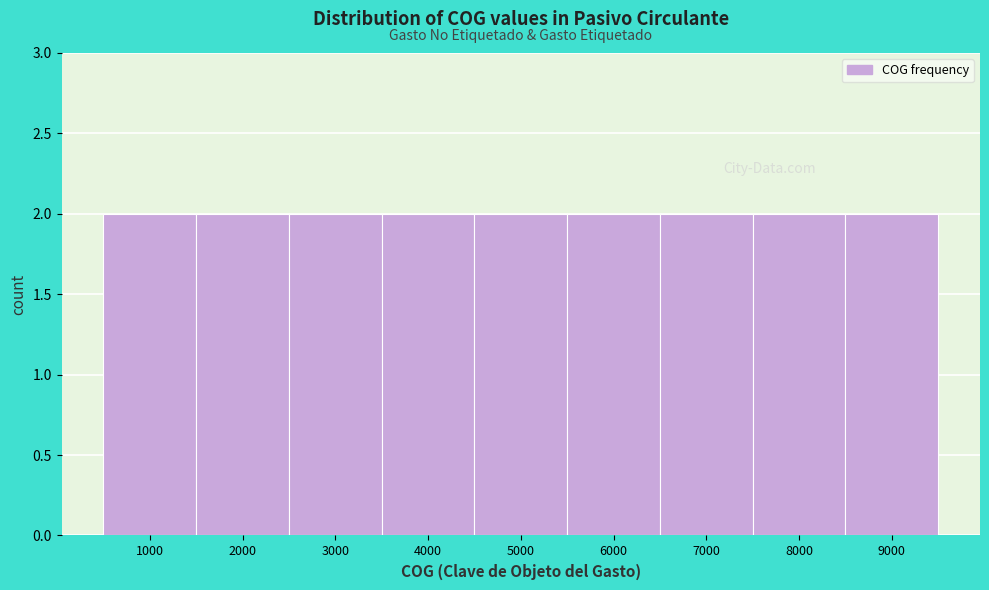

Reading left to right, transcribe this chart: for each bar, give the range it covers on the x-axis and its height. The values are not printed on the chart, so give them approximately, as read against the axis.

500 to 1500: 2
1500 to 2500: 2
2500 to 3500: 2
3500 to 4500: 2
4500 to 5500: 2
5500 to 6500: 2
6500 to 7500: 2
7500 to 8500: 2
8500 to 9500: 2